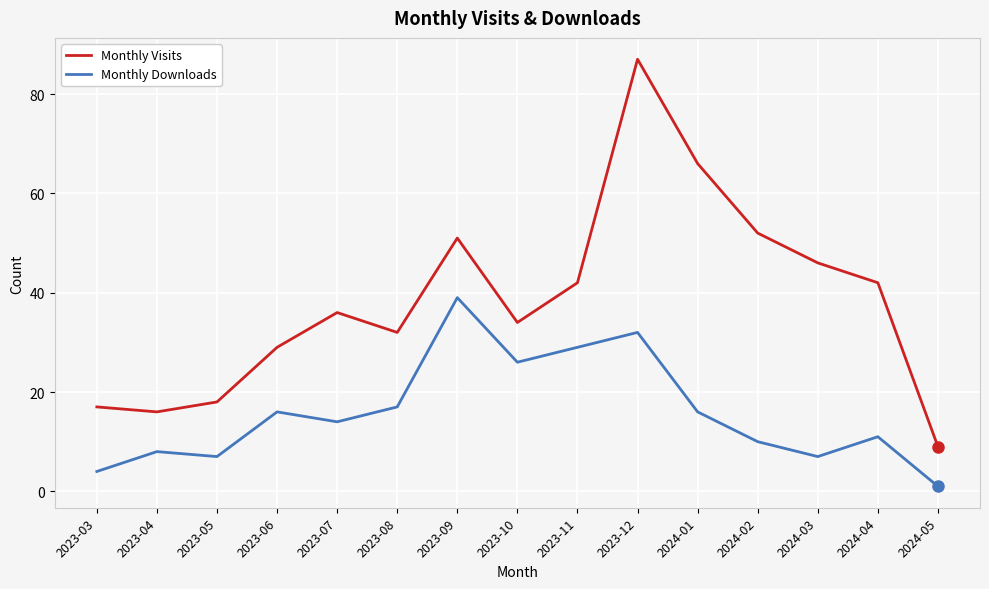

Reading left to right, what are all the values shown in this chart?

Monthly Visits: 17	16	18	29	36	32	51	34	42	87	66	52	46	42	9
Monthly Downloads: 4	8	7	16	14	17	39	26	29	32	16	10	7	11	1